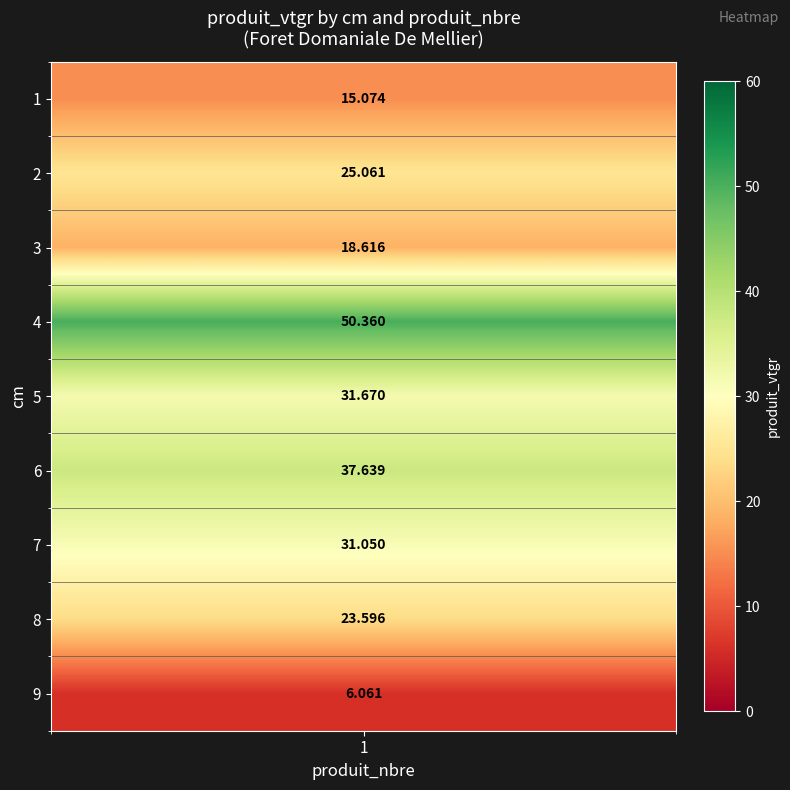

What is the smallest value displayed?

6.1